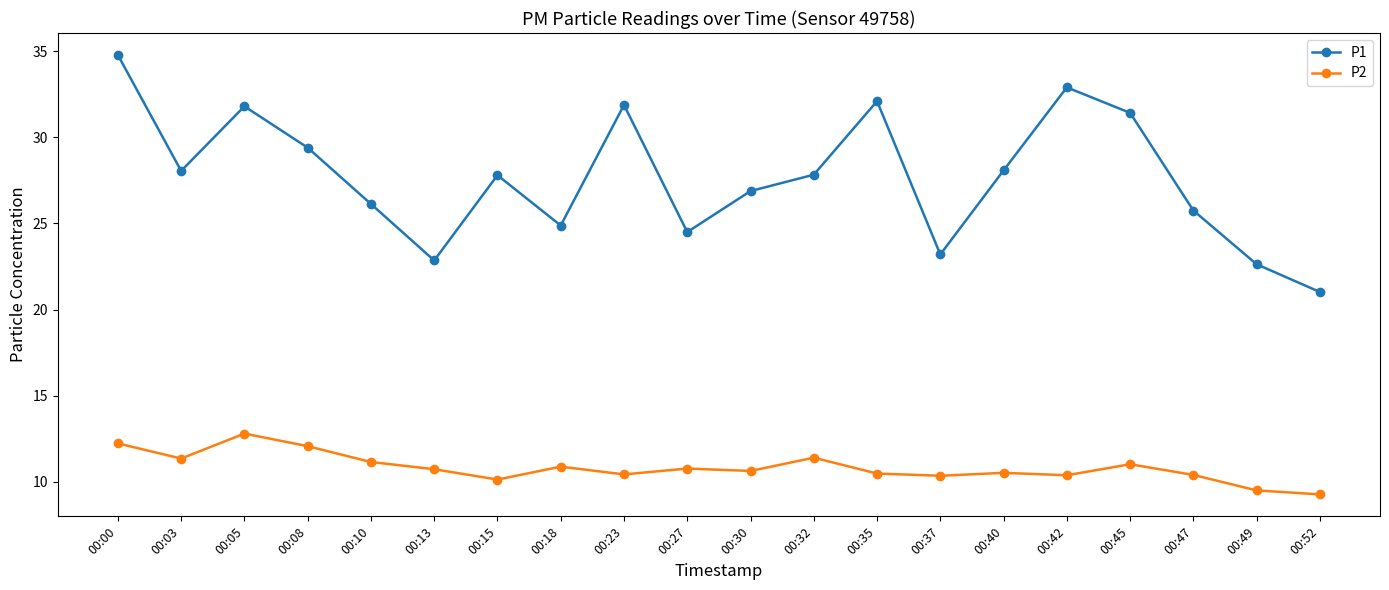

What is the difference between the P1 values at 00:27 and 00:37?

1.3